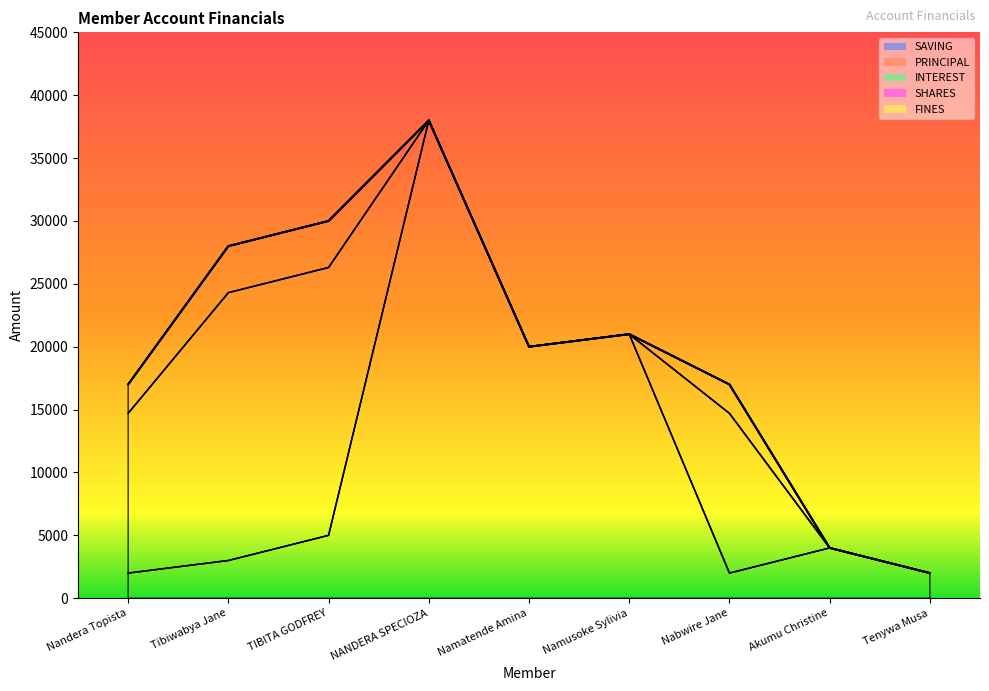

Read the value at Nabwire Jane, to the nearest 50.

17000